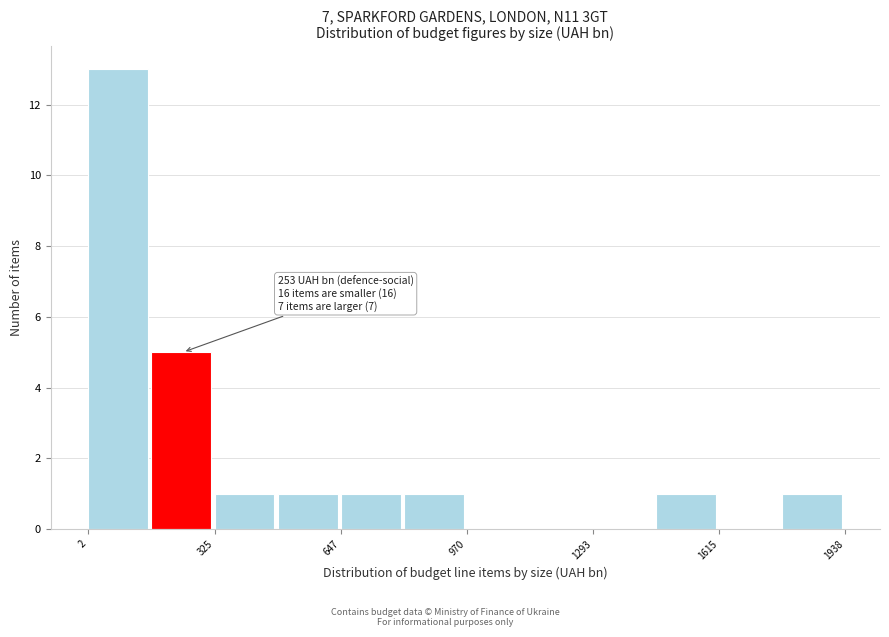

Read against the x-axis, roughly where is the centre of the tallest bar?

100